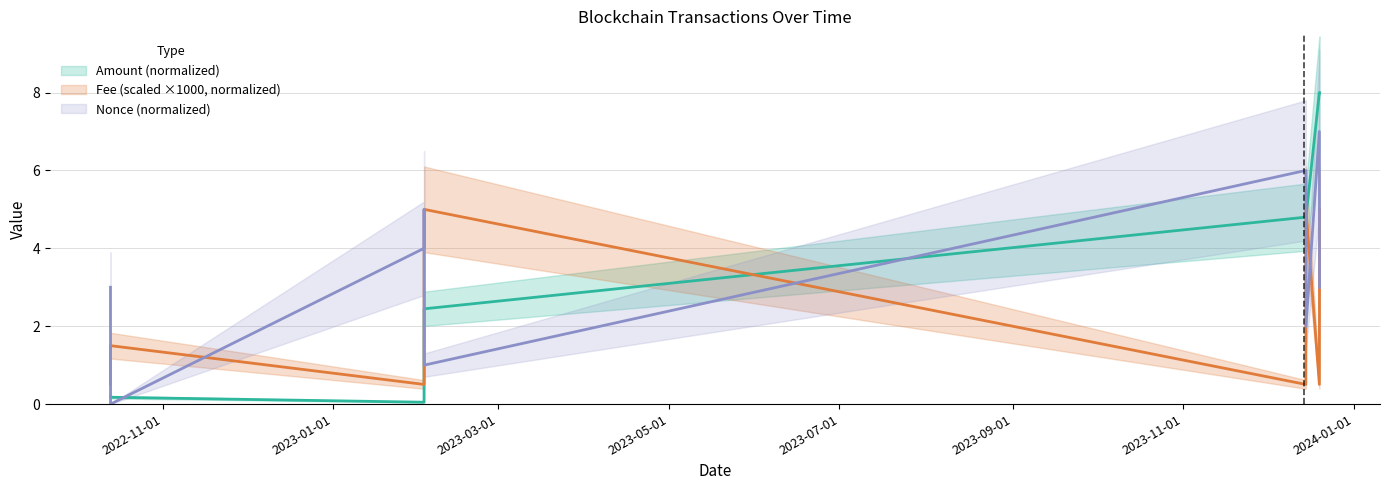

At which category does Amount reach its first local peak?

2023-12-14 18:21:00